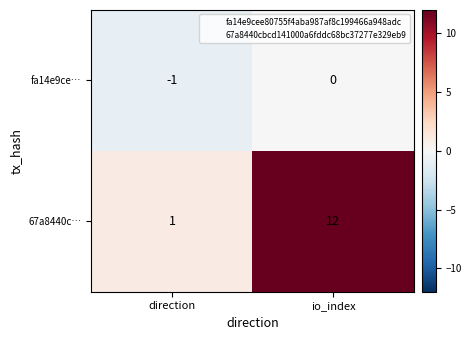

What is the smallest value displayed?

-1